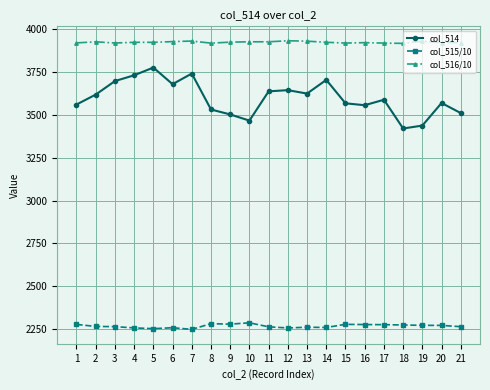

True or false: col_514 has a value of 3625.0 at 13.

True